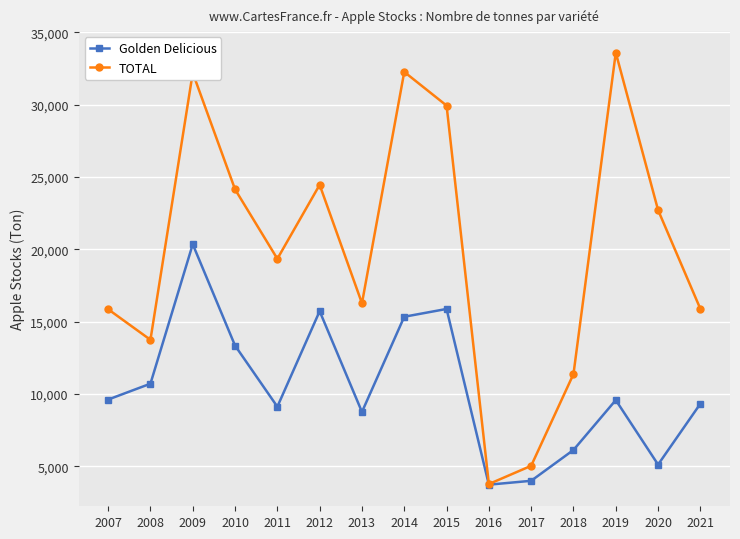

What is the sum of the TOTAL values at 2014 and 2013?

48517.0